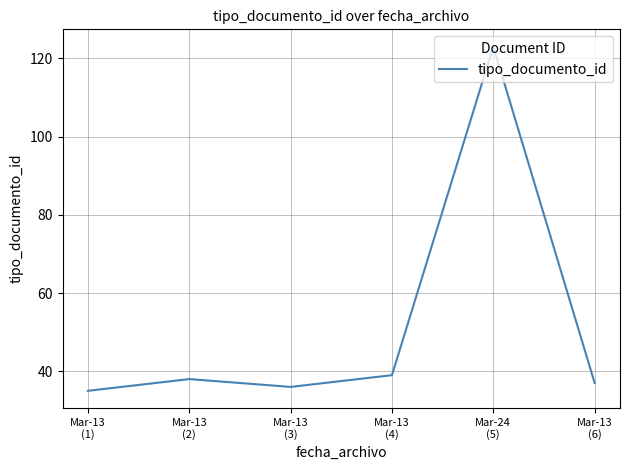

Rank the categories by value from lowest to highest.

Mar-13
(1), Mar-13
(3), Mar-13
(6), Mar-13
(2), Mar-13
(4), Mar-24
(5)